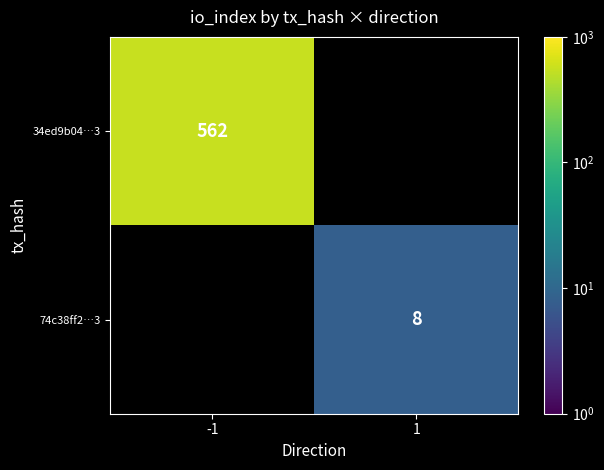

Is it true that 34ed9b04…3 equals 562 at -1?

True